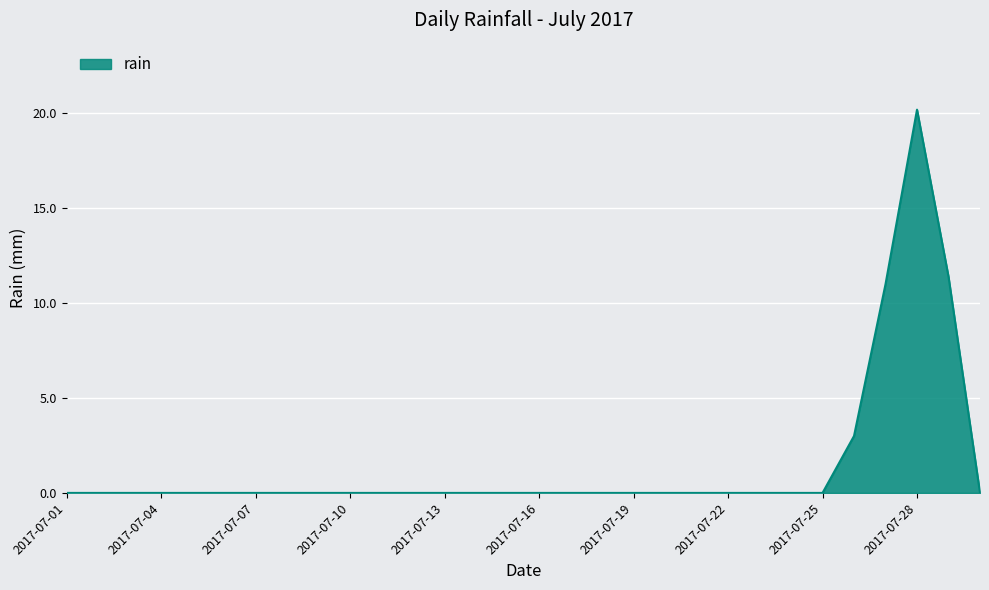

What is the difference between the maximum and minimum values?

20.2